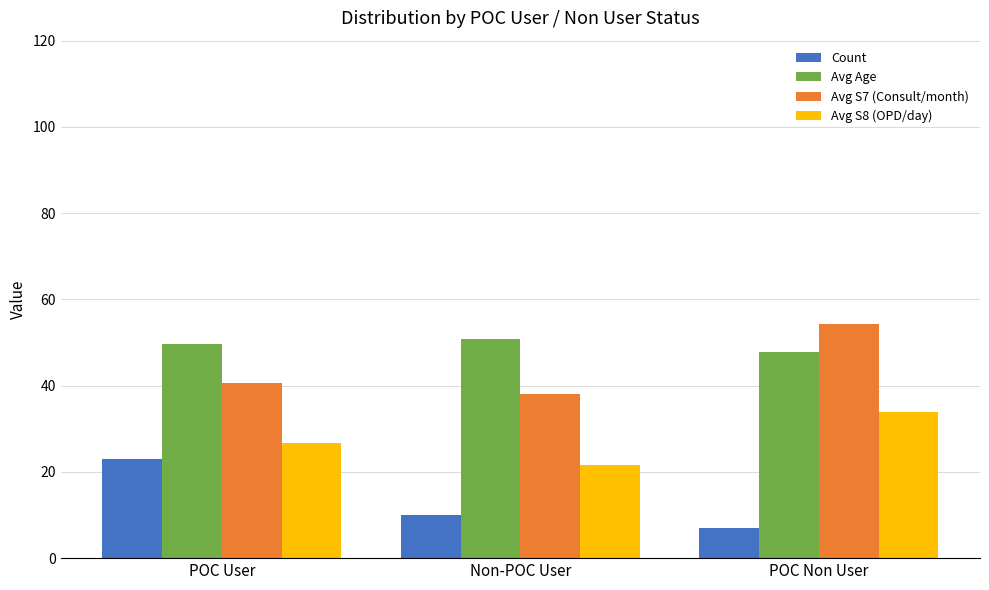

Reading left to right, extract all data points from this chart.

Count: POC User=23.0	Non-POC User=10.0	POC Non User=7.0
Avg Age: POC User=49.7	Non-POC User=50.8	POC Non User=47.9
Avg S7 (Consult/month): POC User=40.6	Non-POC User=38.0	POC Non User=54.3
Avg S8 (OPD/day): POC User=26.8	Non-POC User=21.5	POC Non User=33.9